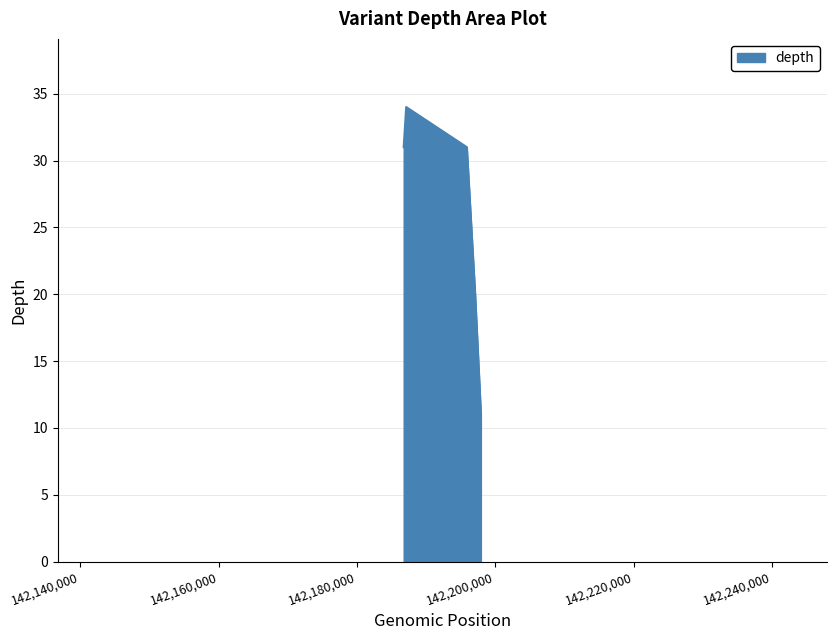

What is the difference between the maximum and second lowest values?

14